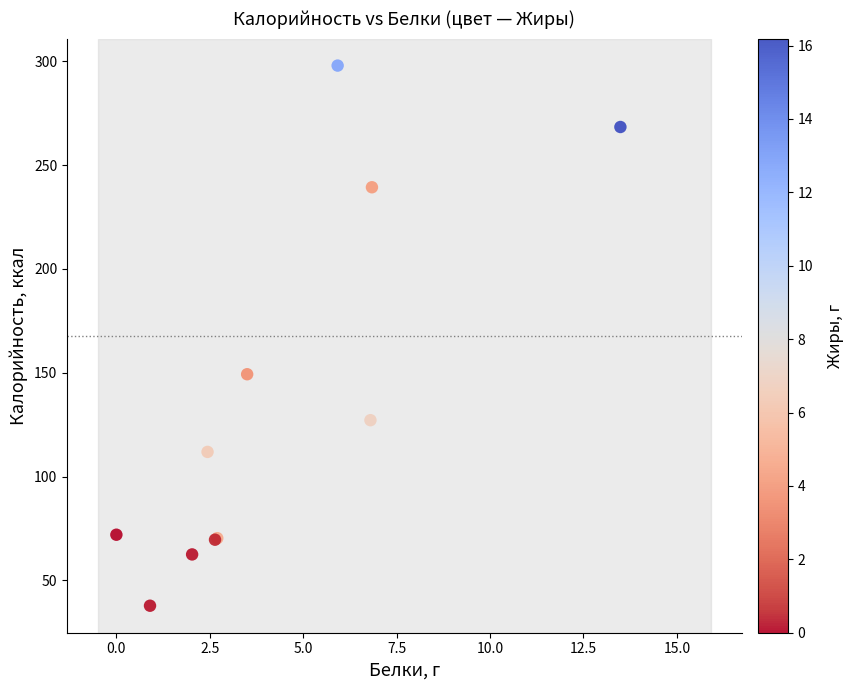

What Y value in the scatter plot is closest to 167?

149.3